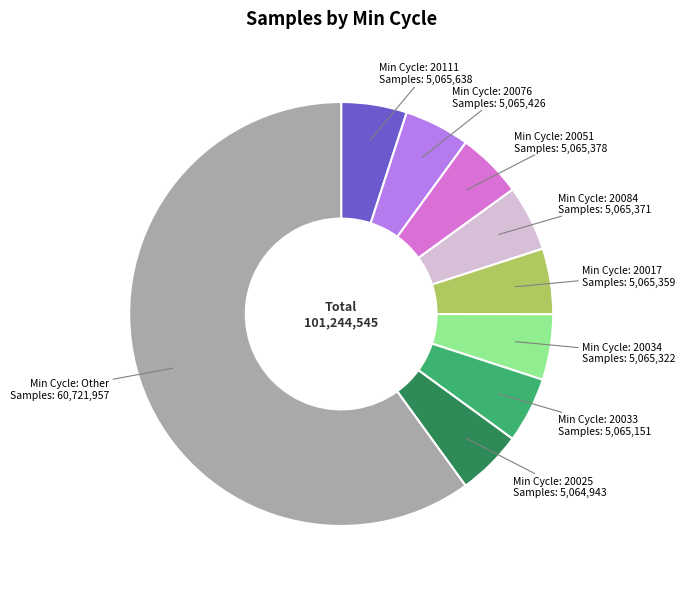

Is there any slice that represents more than half of the pie?

Yes